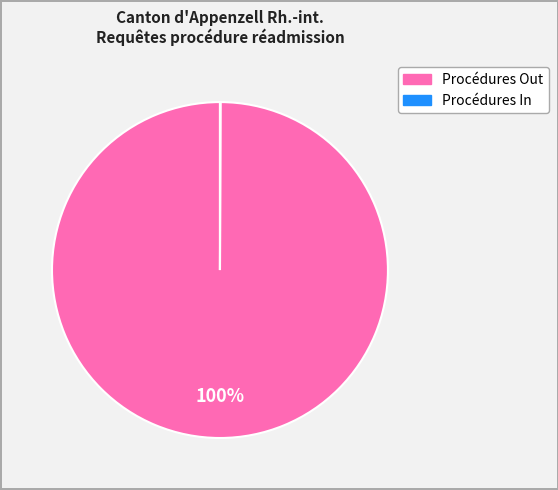

To the nearest percent, what is the average slice percentage?

50%